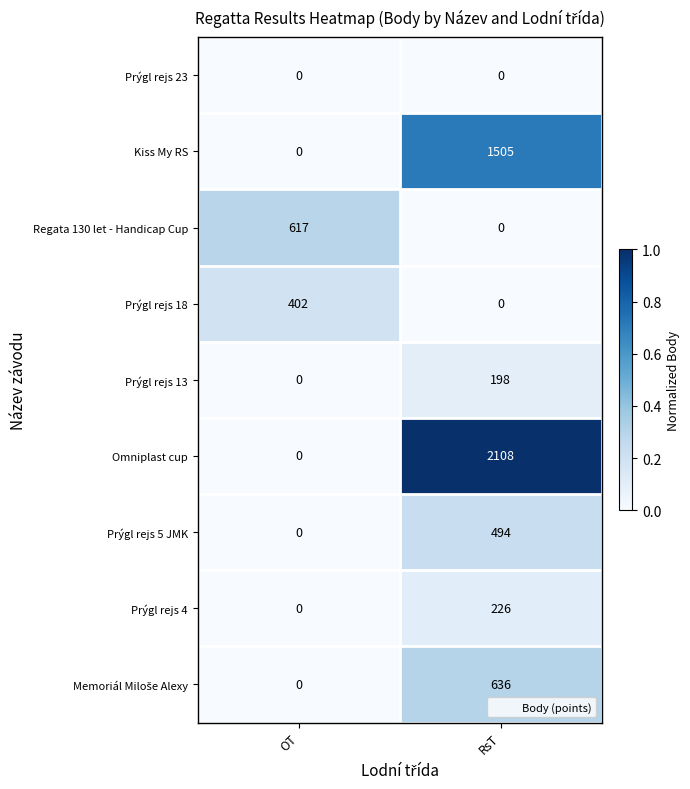

At which label is Omniplast cup closest to 1054?

OT